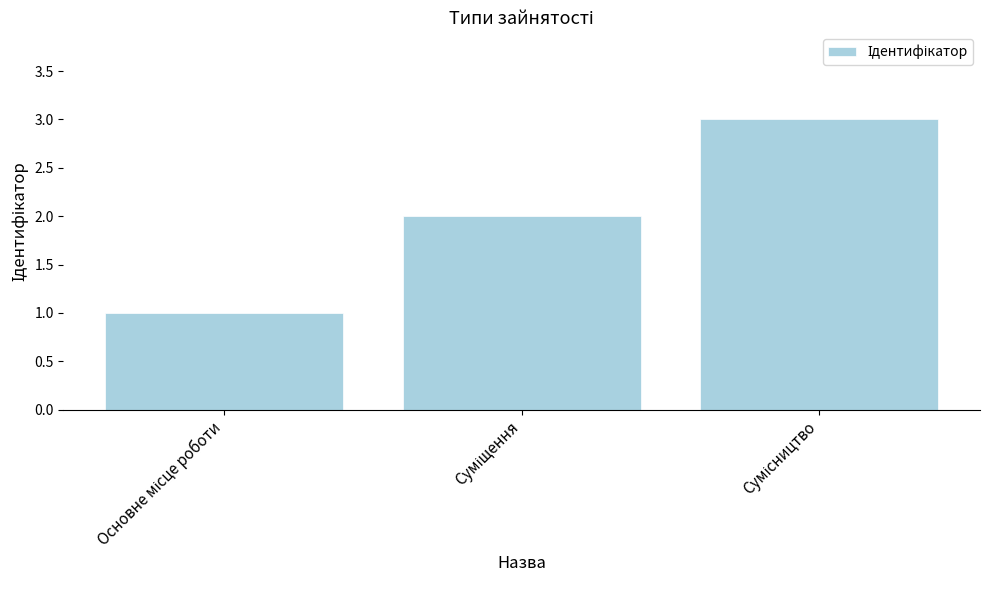

What is the sum of all values?

6